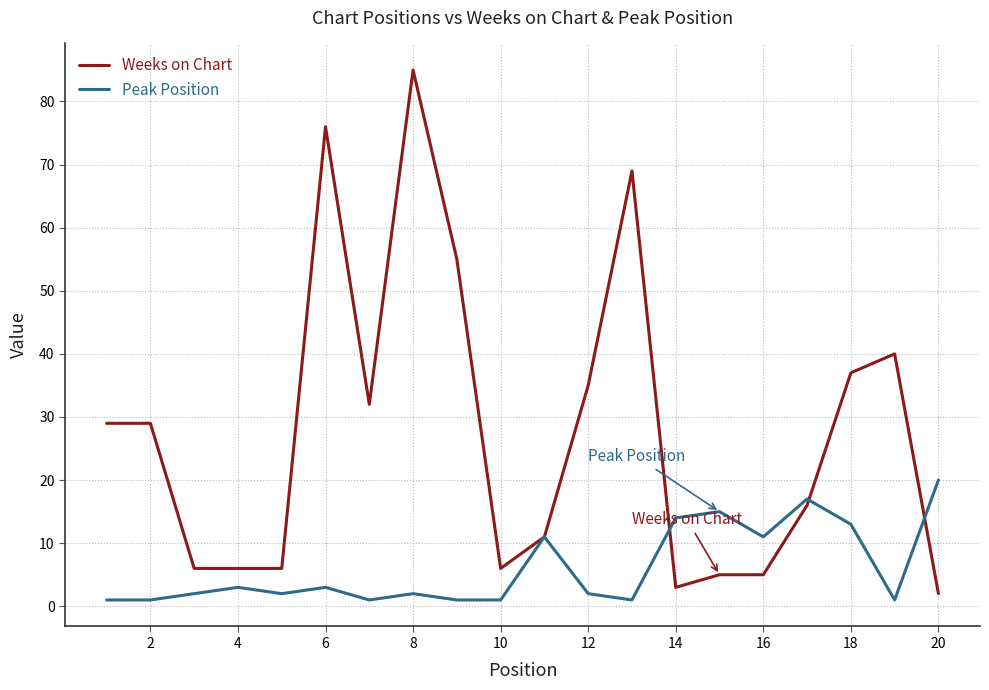

Which series has the widest spread of values?

Weeks on Chart